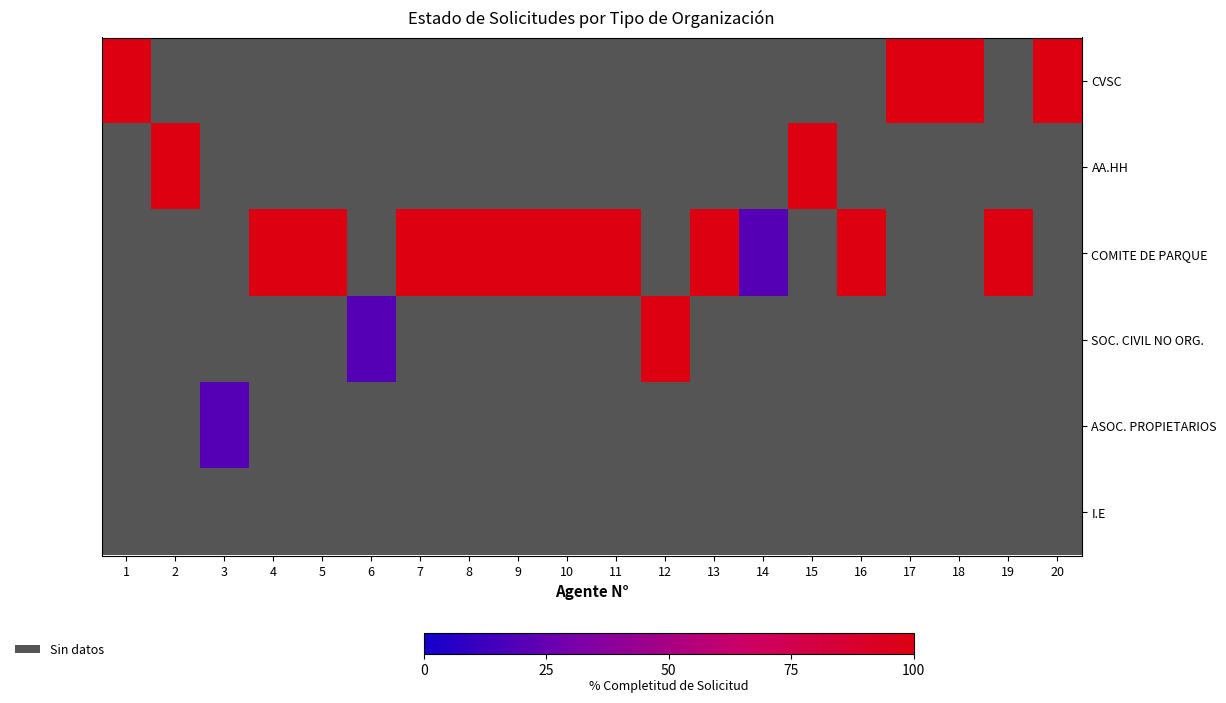

Which series has the widest spread of values?

CVSC